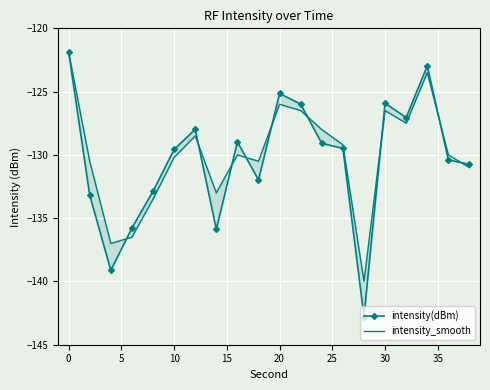

Rank the series by their maximum value, from lowest to highest.

intensity(dBm), intensity_smooth